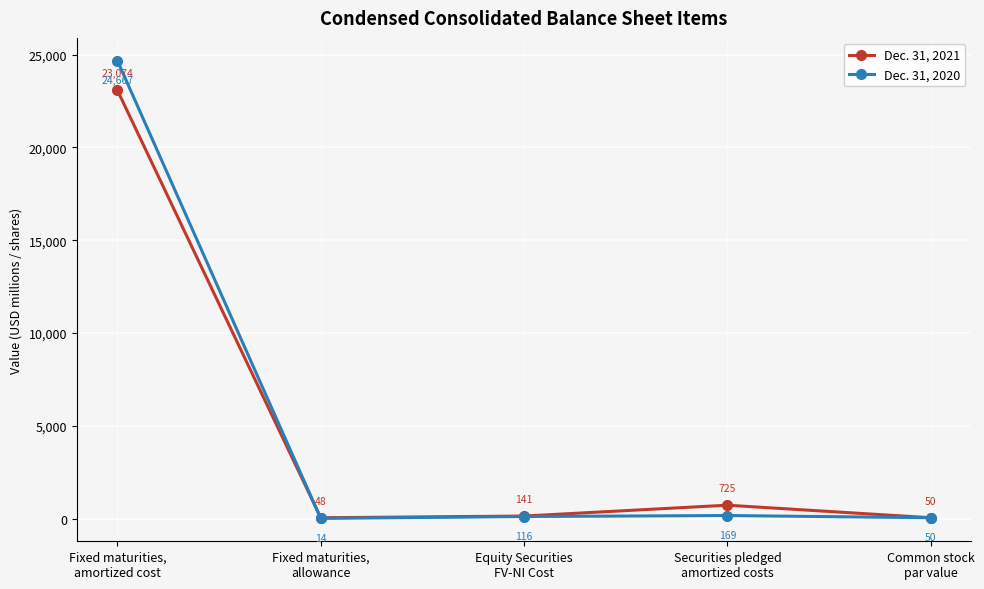

The Dec. 31, 2020 series shows 50 at Common stock
par value. True or false?

True